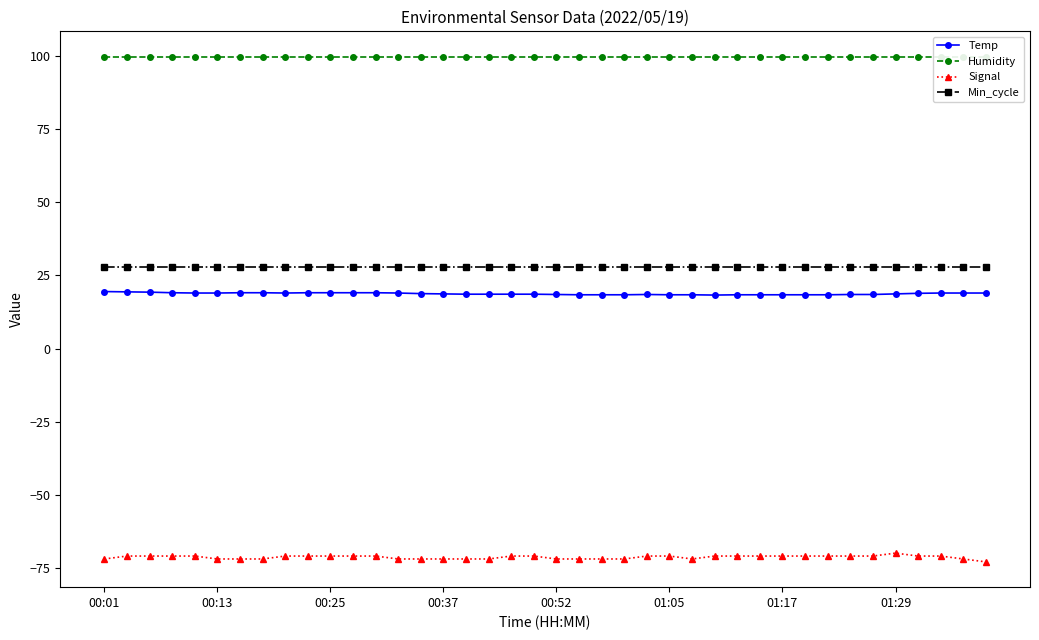

What is the difference between the maximum and second lowest values in the Temp series?

1.1